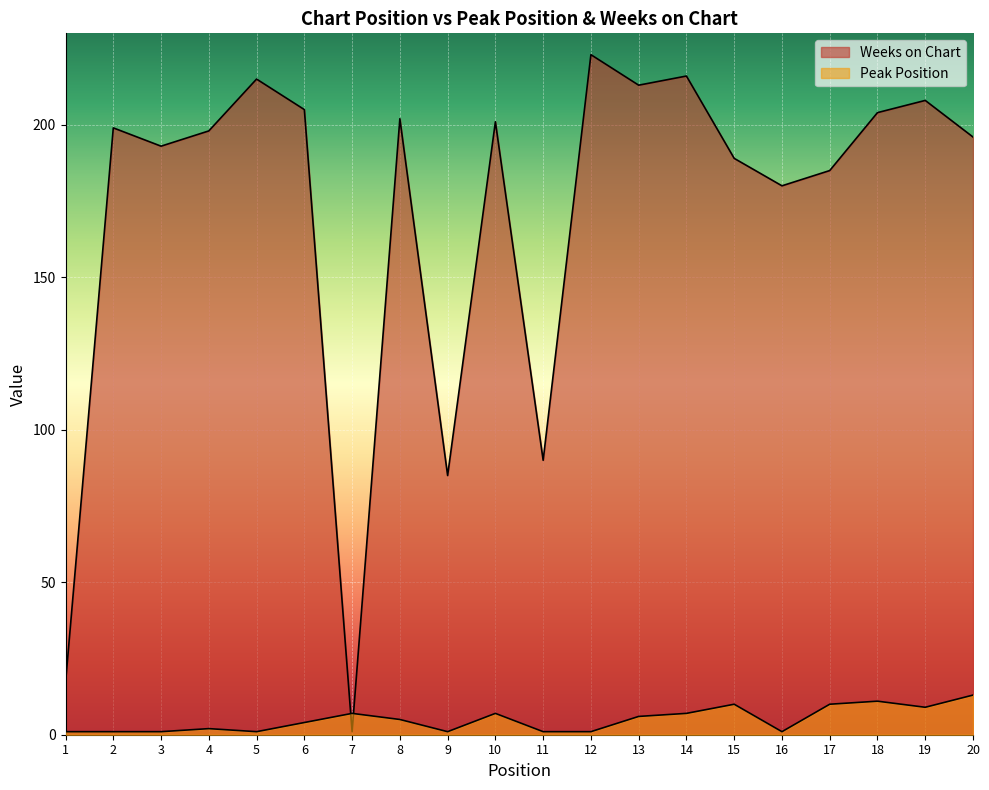

Is the value of Weeks on Chart at 14 greater than the value of Peak Position at 7?

Yes